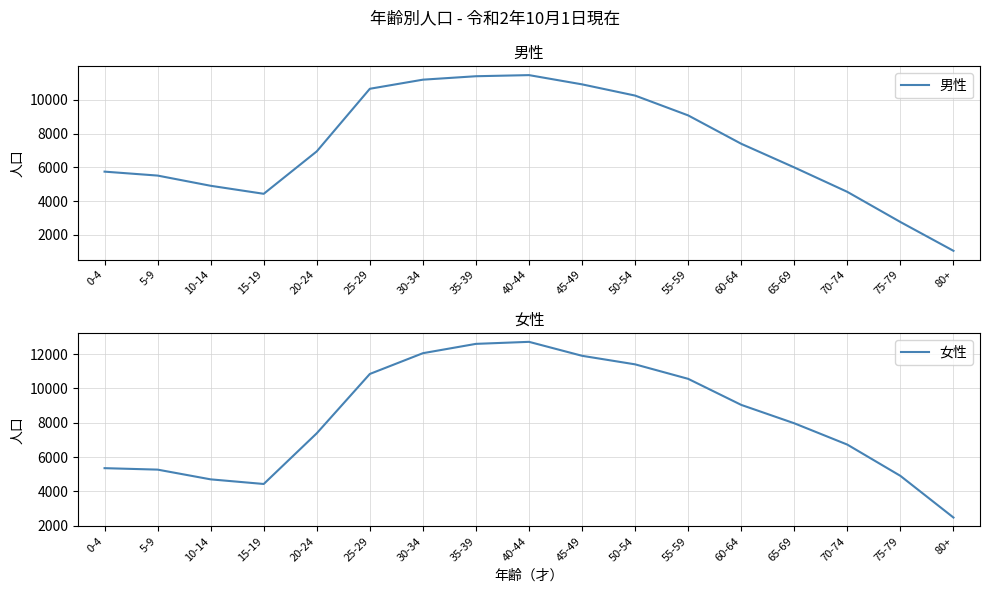

How many values in the 男性 series exceed 6946?

8